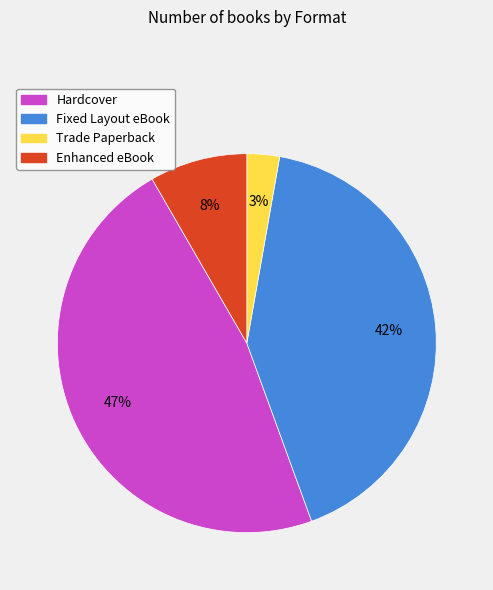

Is there a majority slice in this chart?

No